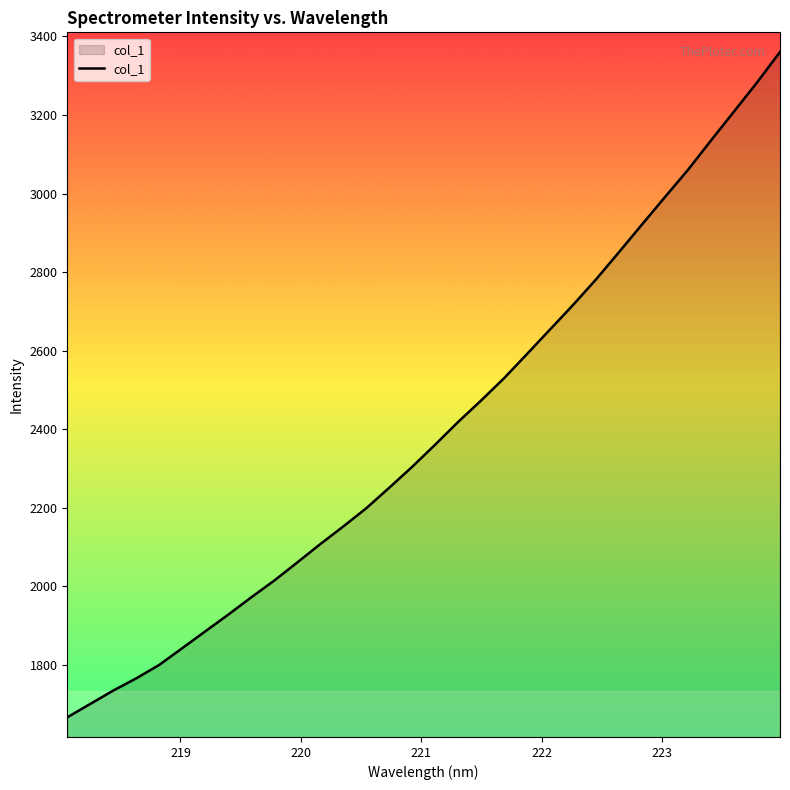

How many lines are shown in the chart?

1